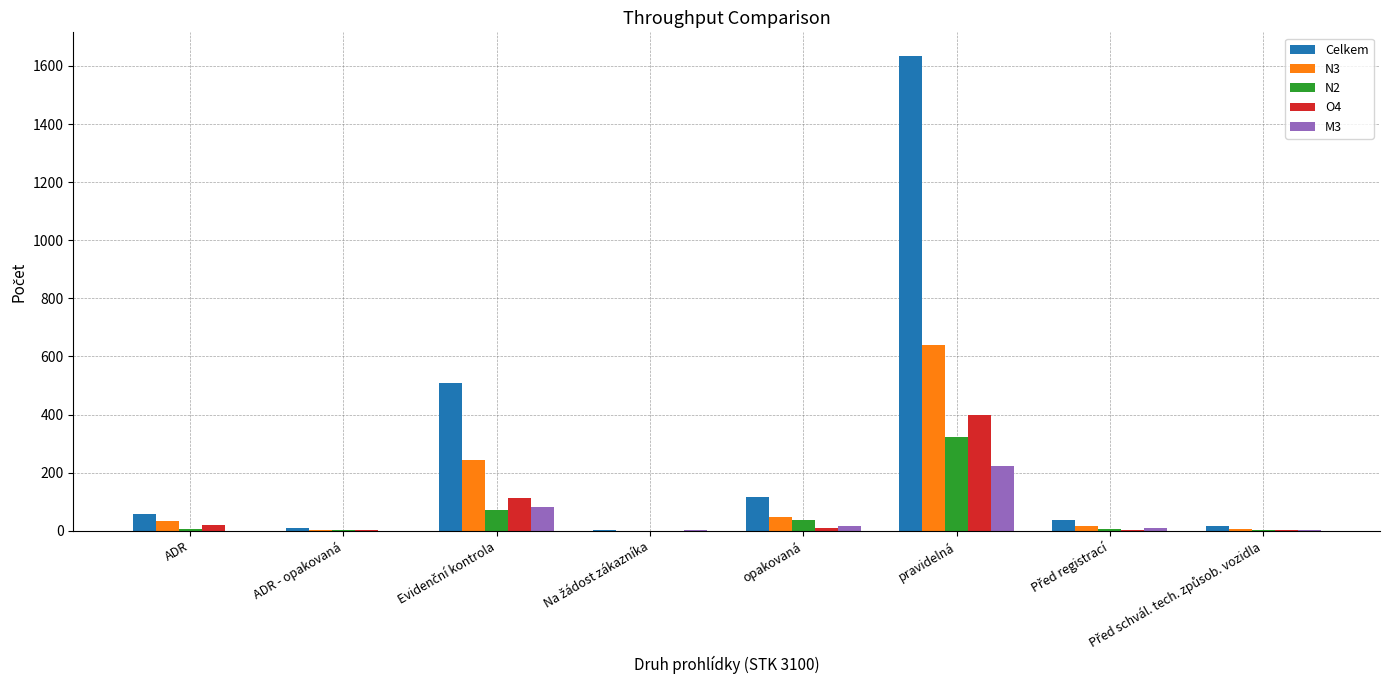

The value of N3 at pravidelná is 852. True or false?

False